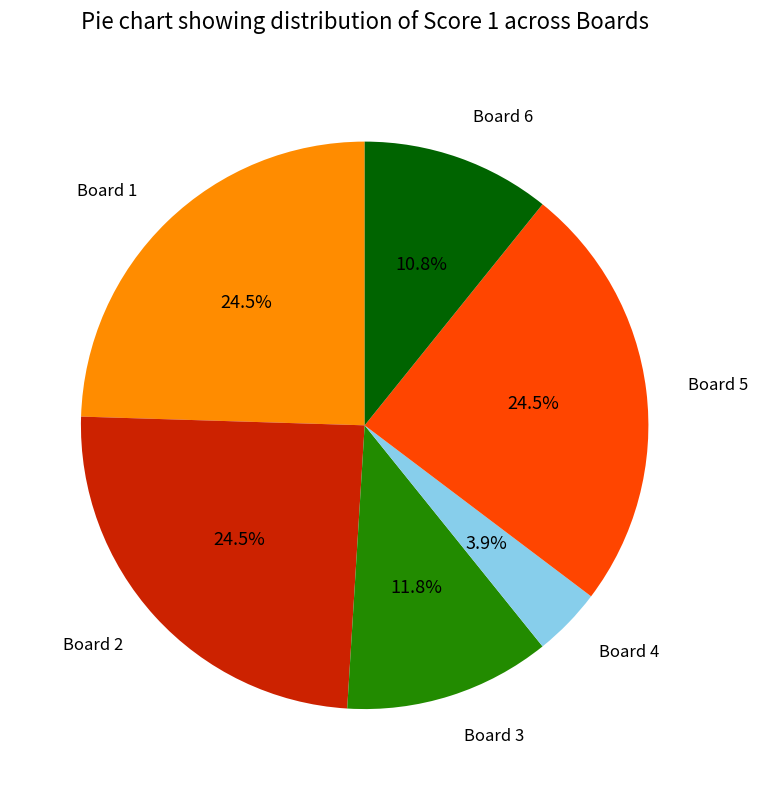

Is there any slice that represents more than half of the pie?

No